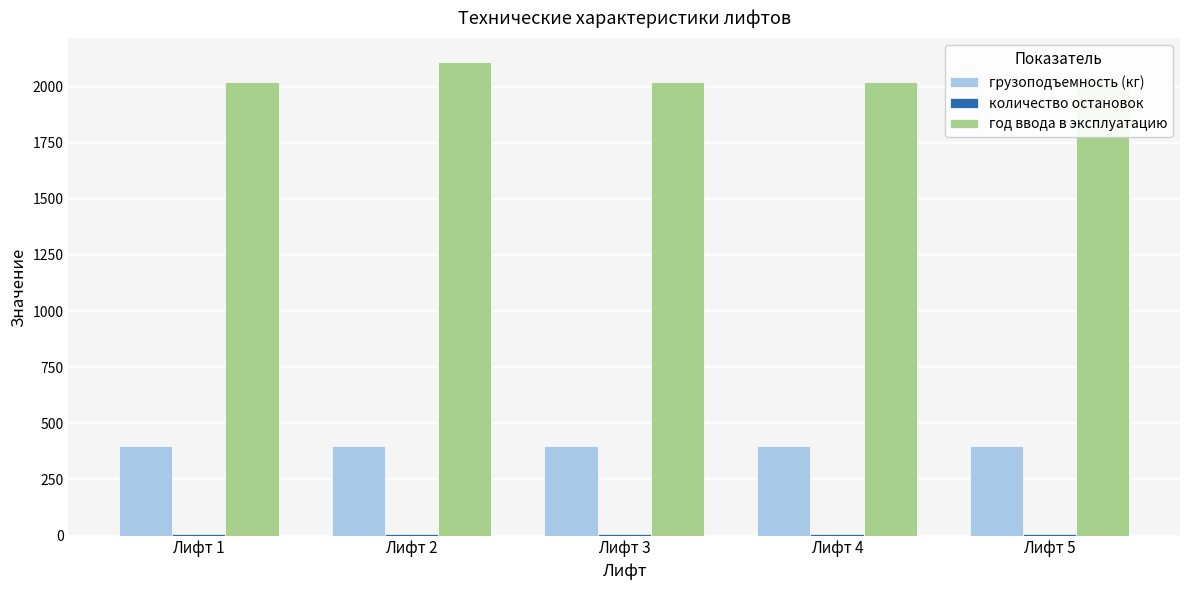

Reading right to left, extract all data points from this chart.

грузоподъемность (кг): Лифт 5=400	Лифт 4=400	Лифт 3=400	Лифт 2=400	Лифт 1=400
количество остановок: Лифт 5=9	Лифт 4=9	Лифт 3=9	Лифт 2=9	Лифт 1=9
год ввода в эксплуатацию: Лифт 5=2019	Лифт 4=2019	Лифт 3=2019	Лифт 2=2109	Лифт 1=2019